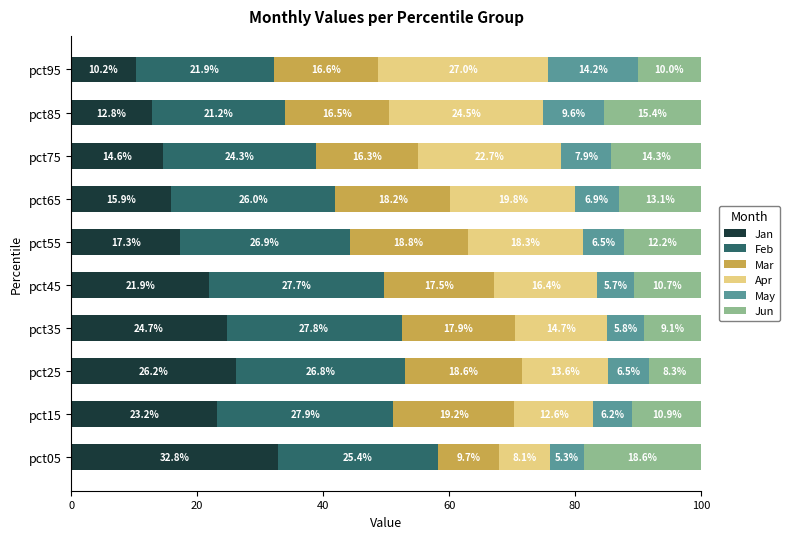

What is the minimum value for Jan?

10.2